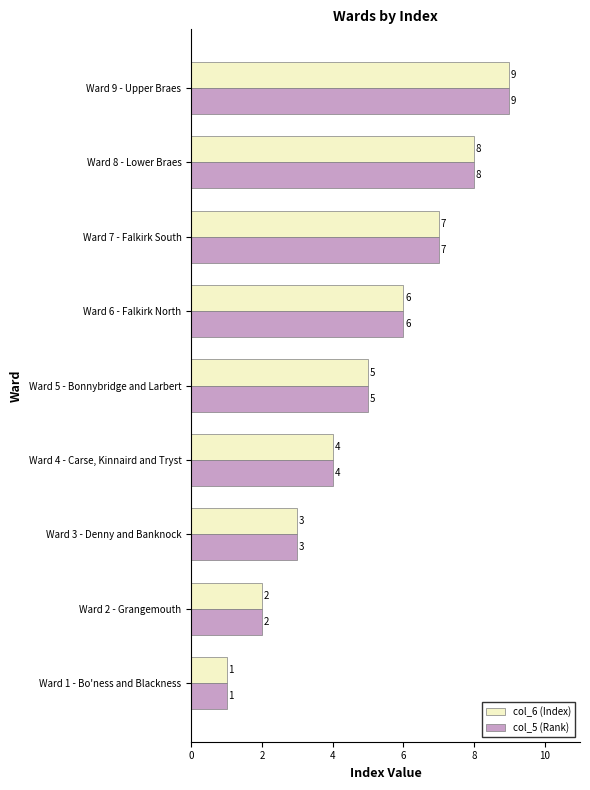

What value does the col_6 (Index) series have at Ward 6 - Falkirk North?

6